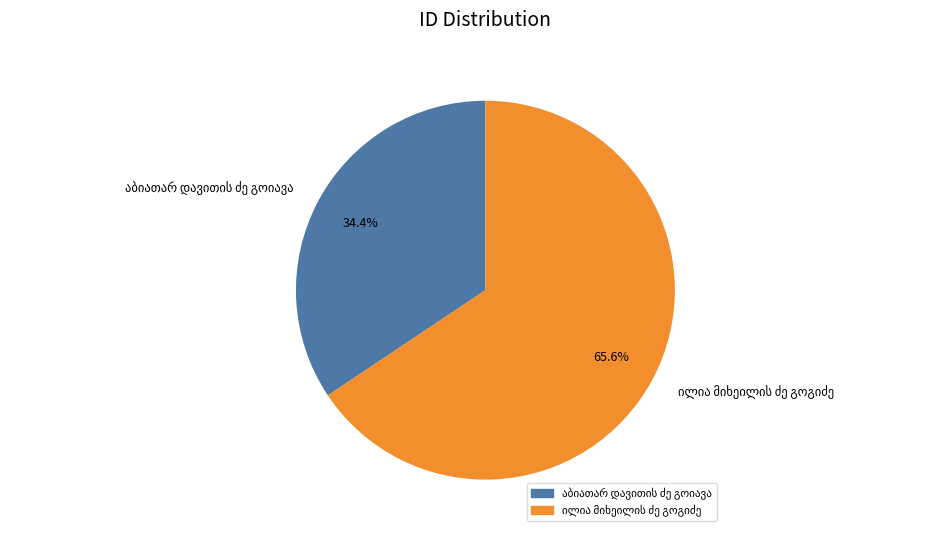

How many segments does this pie chart have?

2